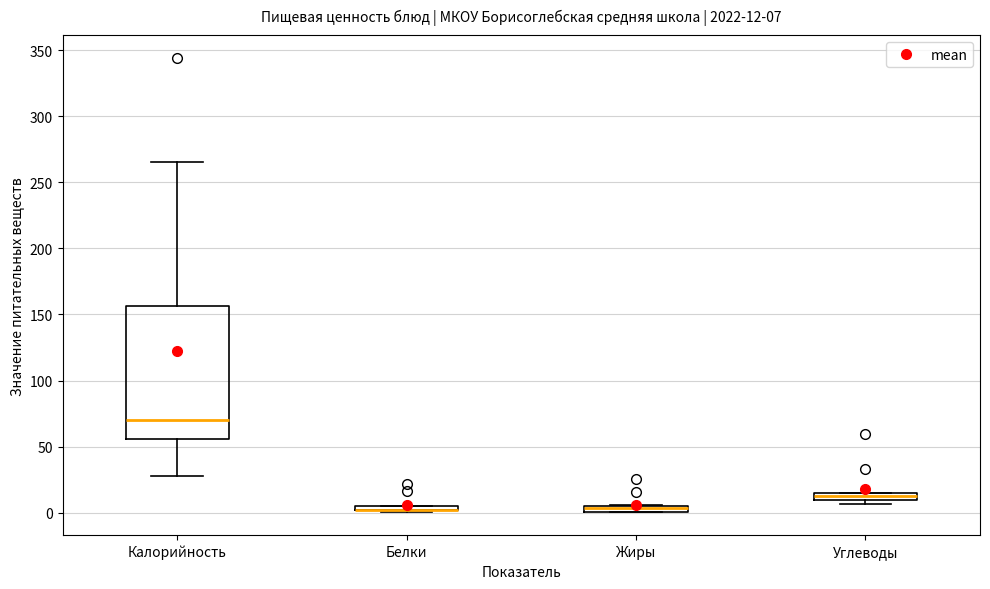

Which box is the tallest, from its lower edge to its upper edge?

Калорийность